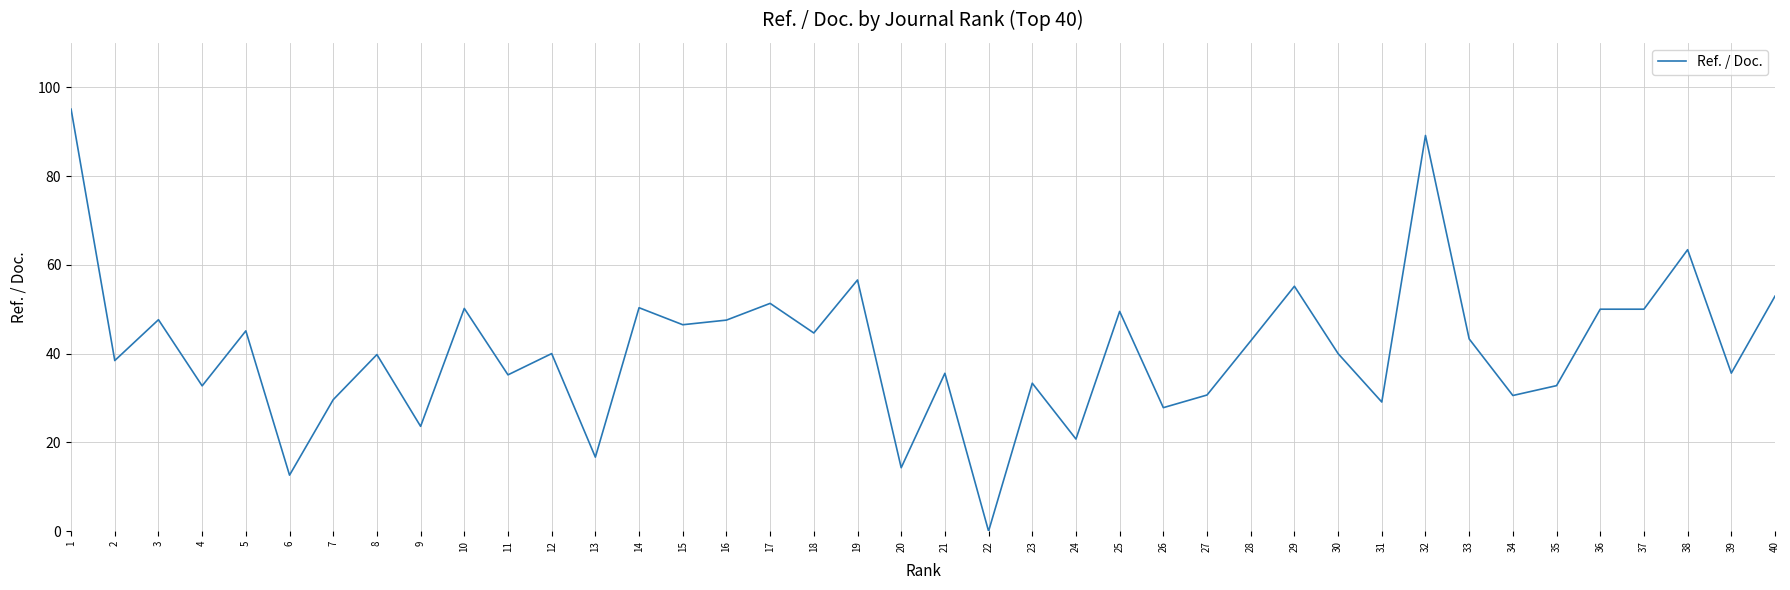

What is the sum of all values?

1630.3